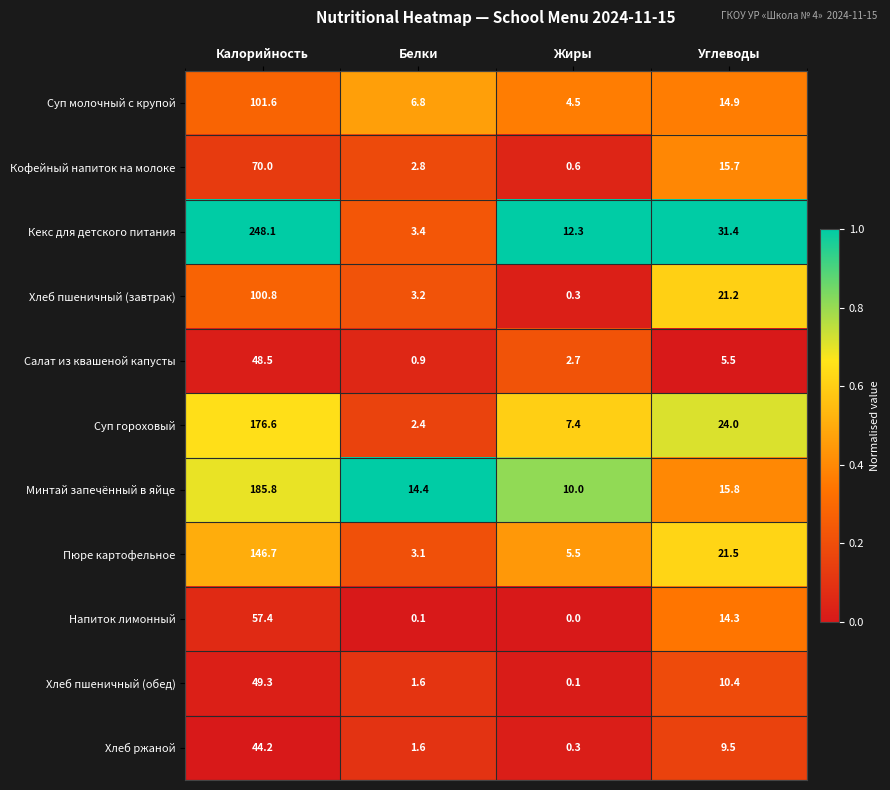

At which category is the sum across all series the highest?

Калорийность